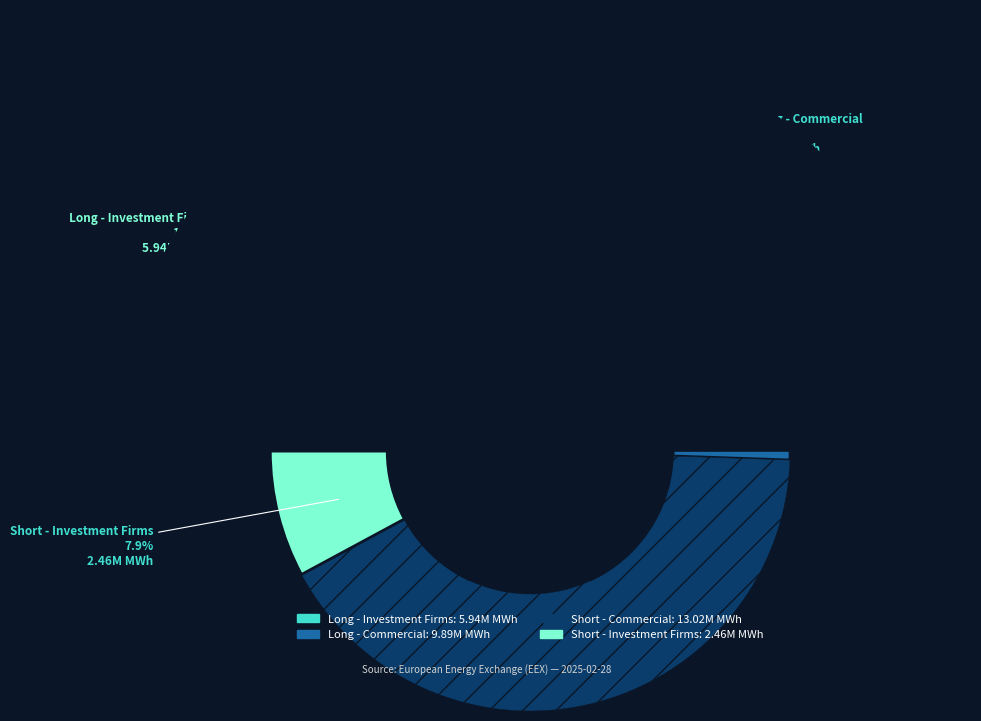

How many slices are in this pie chart?

4